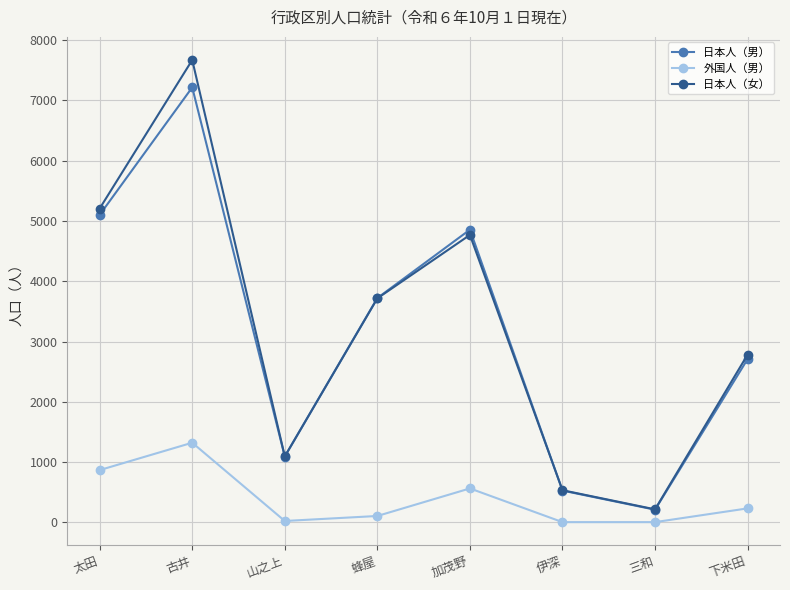

Is this an area chart (filled region under the line)?

No